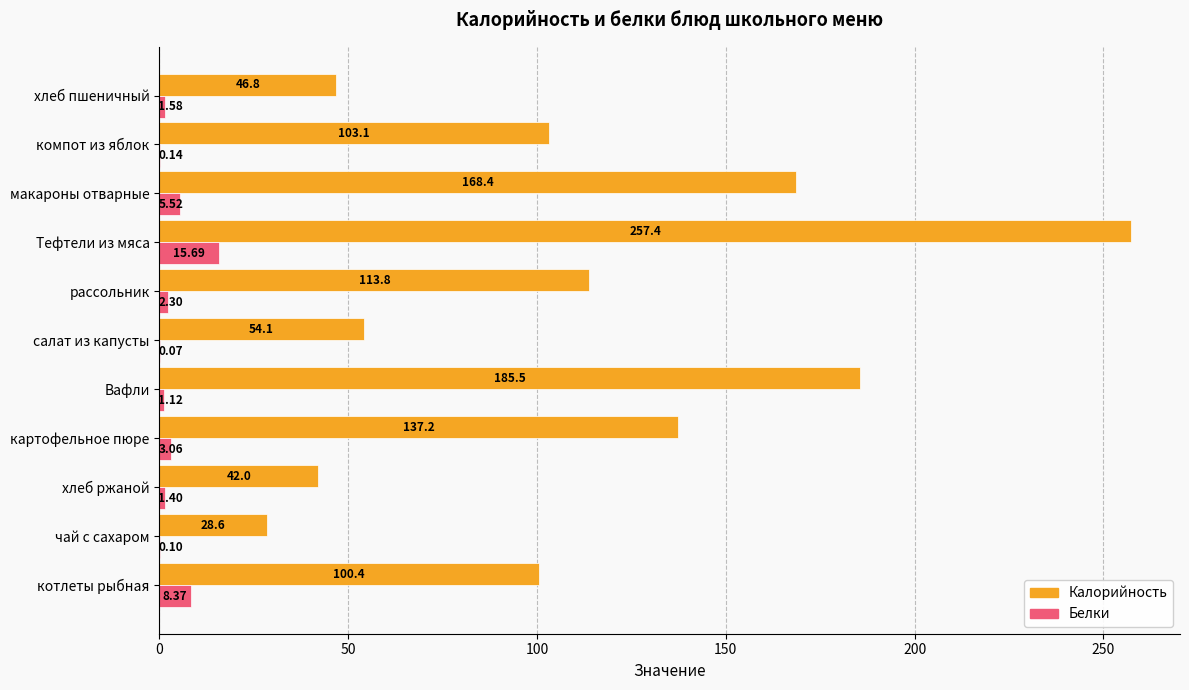

Is the value of Белки at картофельное пюре greater than the value of Калорийность at чай с сахаром?

No